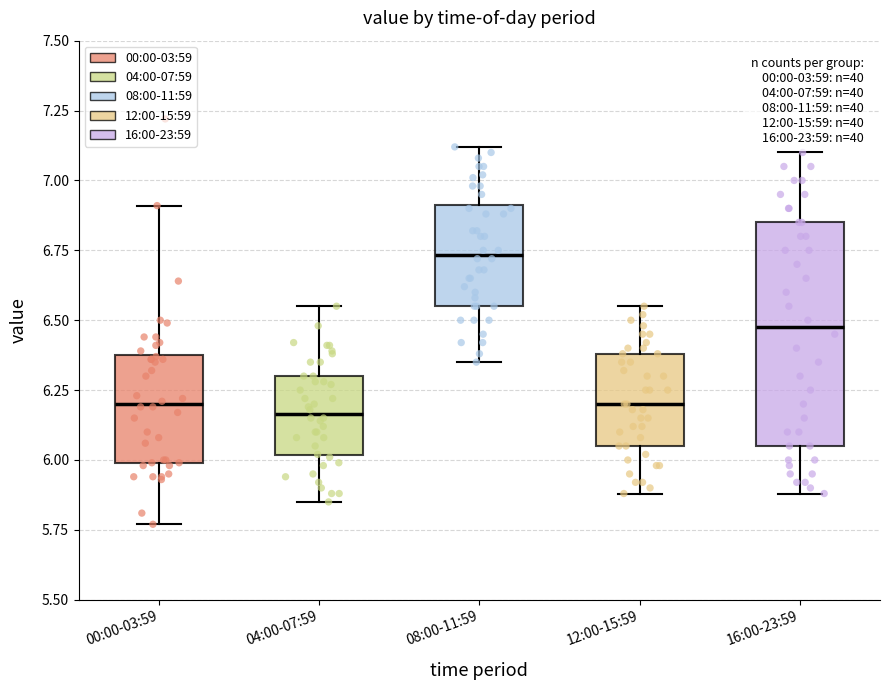

Comparing the boxes themselves (not the whiskers), which one is the tallest?

16:00-23:59